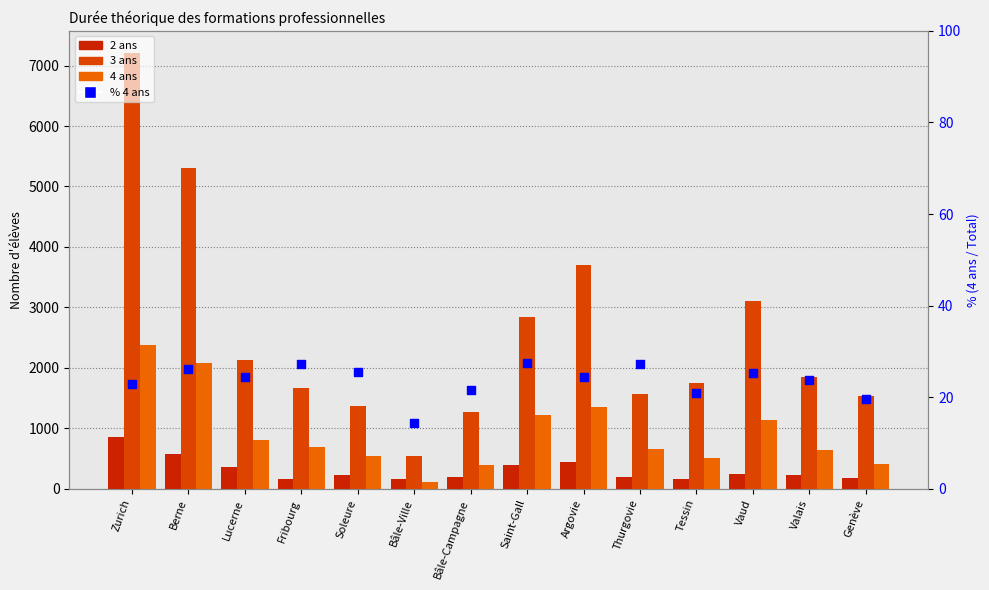

Which series contains the lowest Y value?

% 4 ans